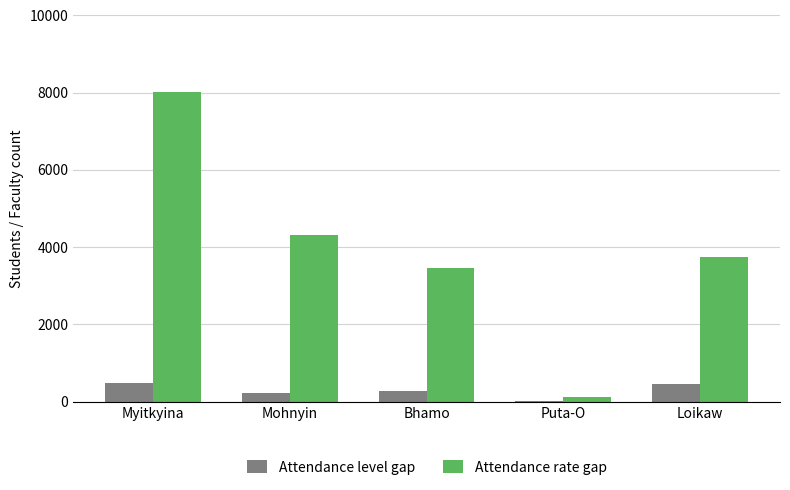

What is the sum of all Attendance rate gap values?

19651